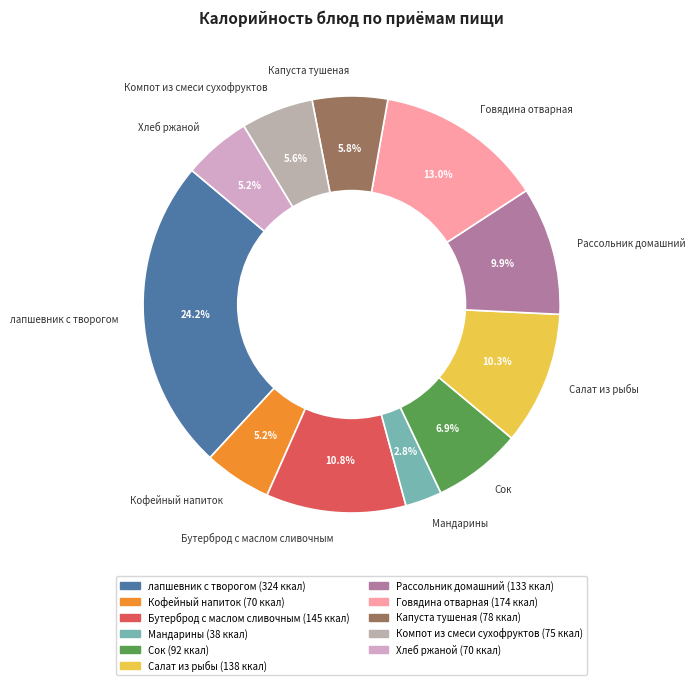

To the nearest percent, what portion does лапшевник с творогом represent?

24%